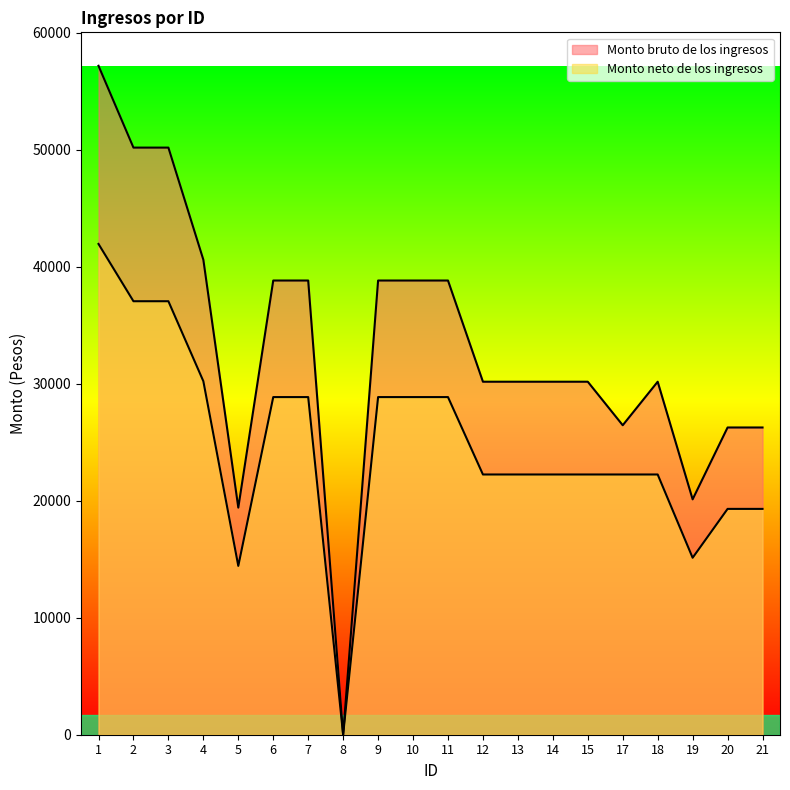

At 15, list the series in order from largest to smallest.

Monto bruto de los ingresos, Monto neto de los ingresos